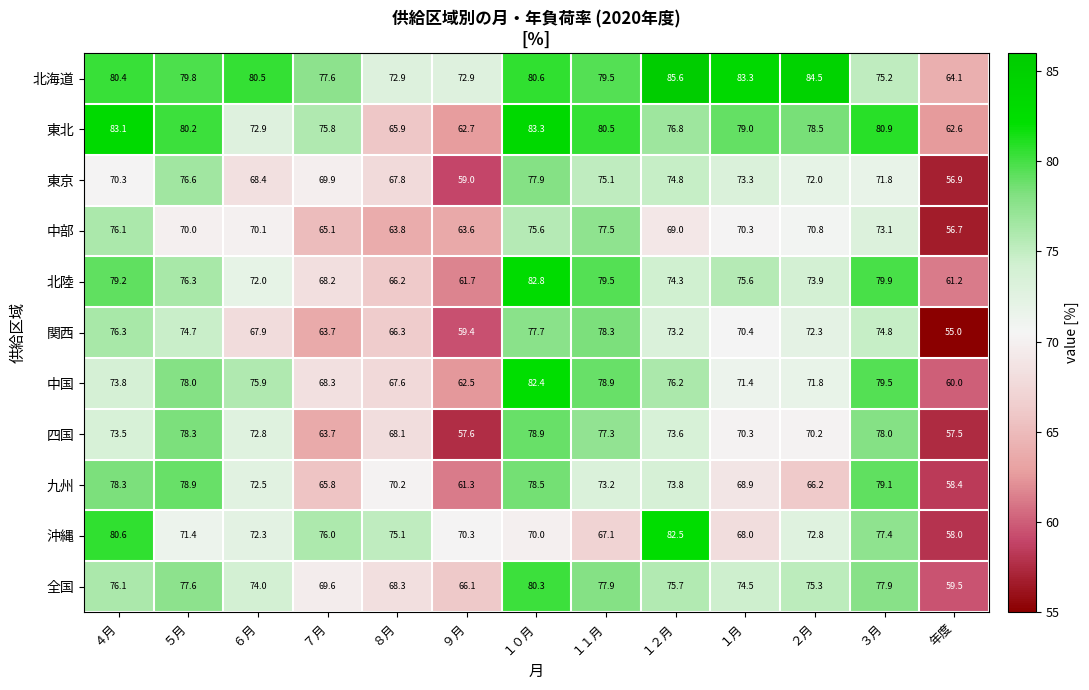

Where is 中国 nearest to the value 71?

１月